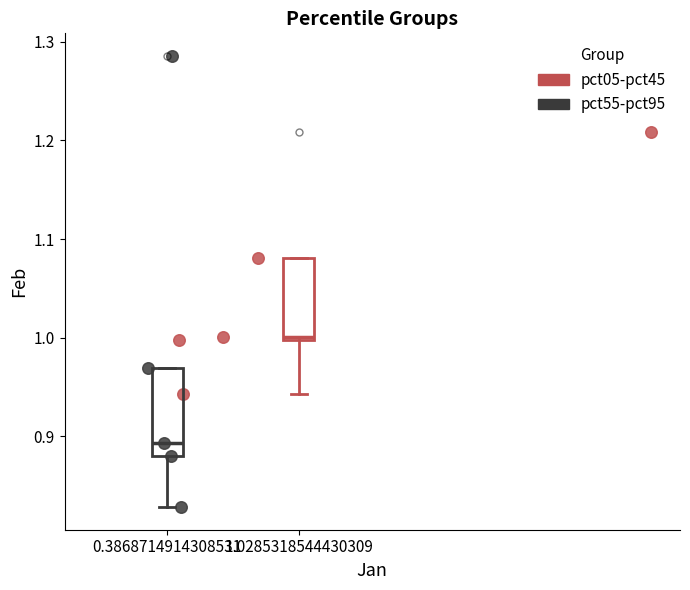

Which series has the widest spread of Y values?

pct55-pct95